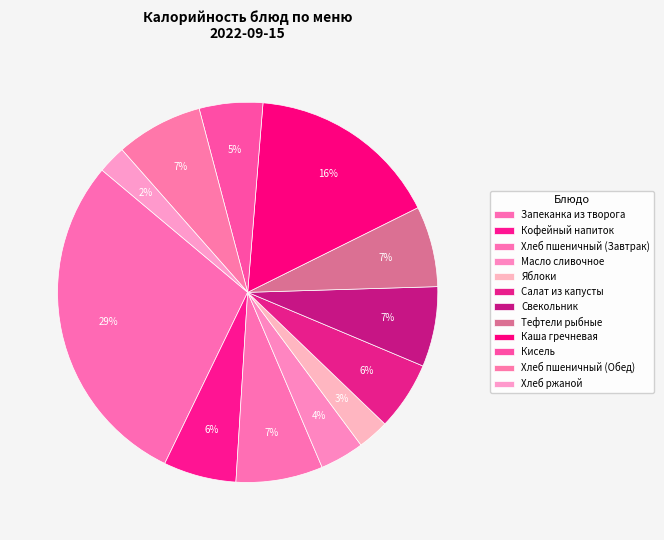

Is there any slice that represents more than half of the pie?

No